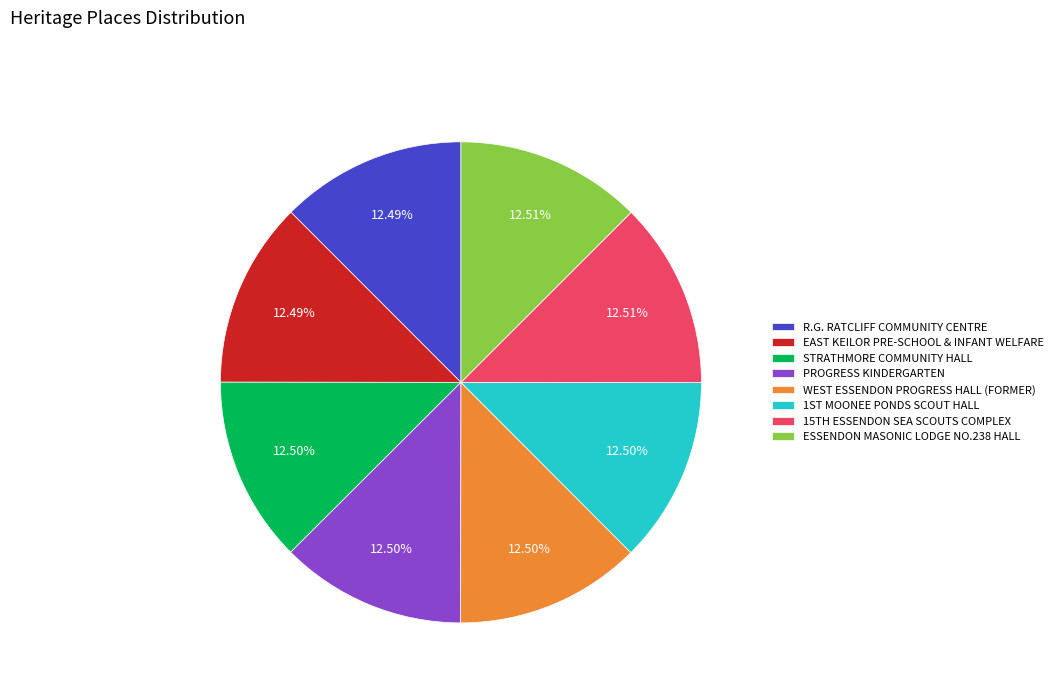

Do EAST KEILOR PRE-SCHOOL & INFANT WELFARE and R.G. RATCLIFF COMMUNITY CENTRE together represent more than half of the pie?

No